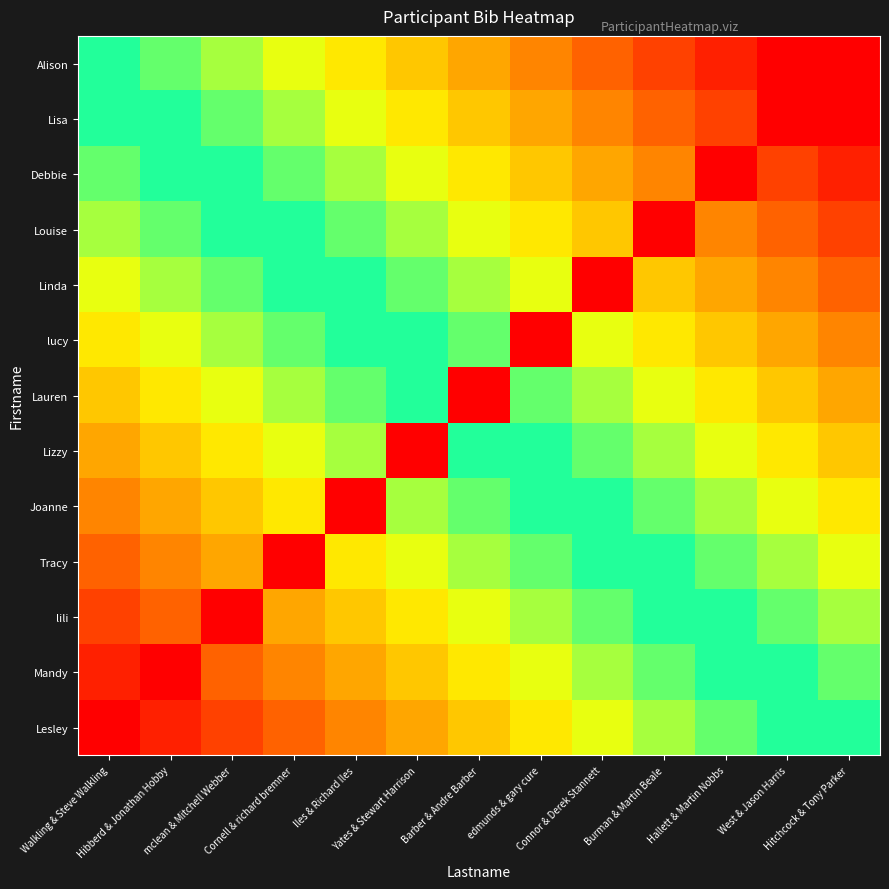

Which series has the widest spread of values?

Lisa